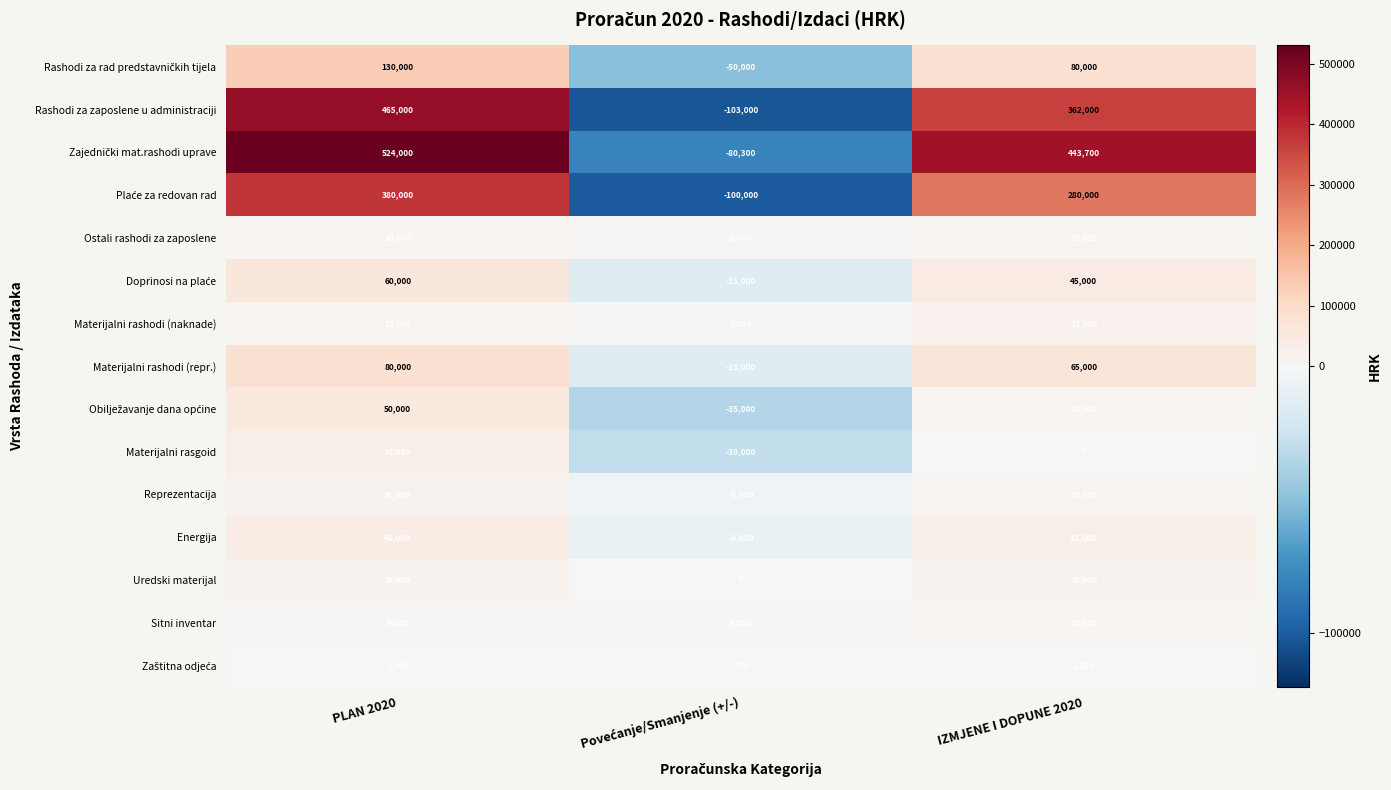

Count the number of categories in the chart.

3